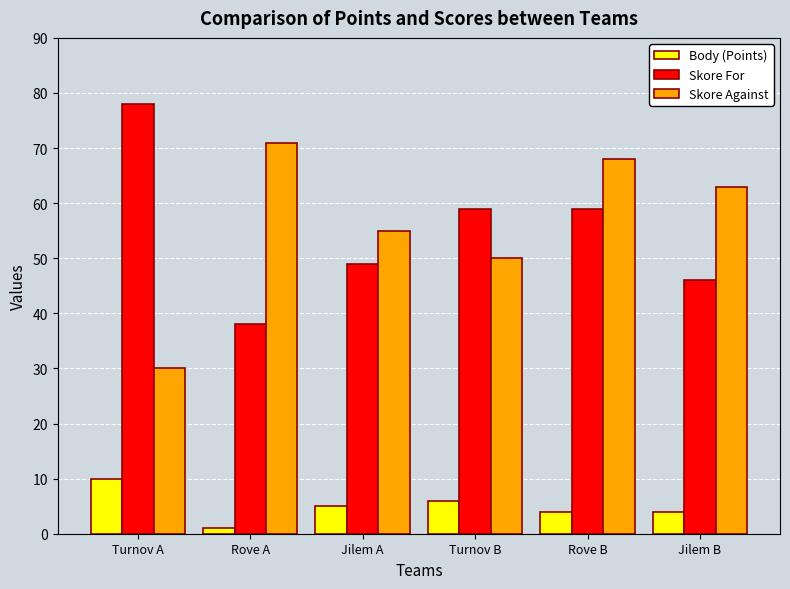

What is the sum of the Skore Against values at Jilem A and Jilem B?

118